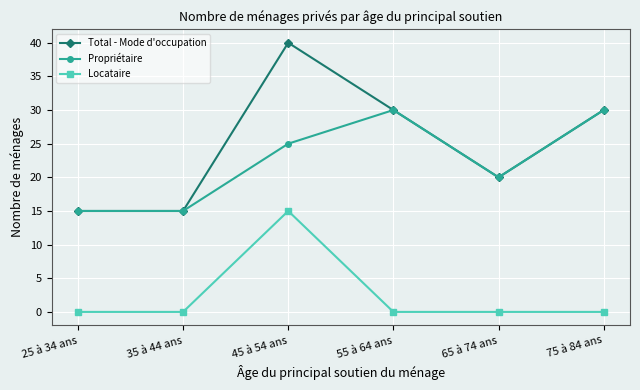

Reading left to right, list all the values displayed in this chart.

Total - Mode d'occupation: 25 à 34 ans=15	35 à 44 ans=15	45 à 54 ans=40	55 à 64 ans=30	65 à 74 ans=20	75 à 84 ans=30
Propriétaire: 25 à 34 ans=15	35 à 44 ans=15	45 à 54 ans=25	55 à 64 ans=30	65 à 74 ans=20	75 à 84 ans=30
Locataire: 25 à 34 ans=0	35 à 44 ans=0	45 à 54 ans=15	55 à 64 ans=0	65 à 74 ans=0	75 à 84 ans=0